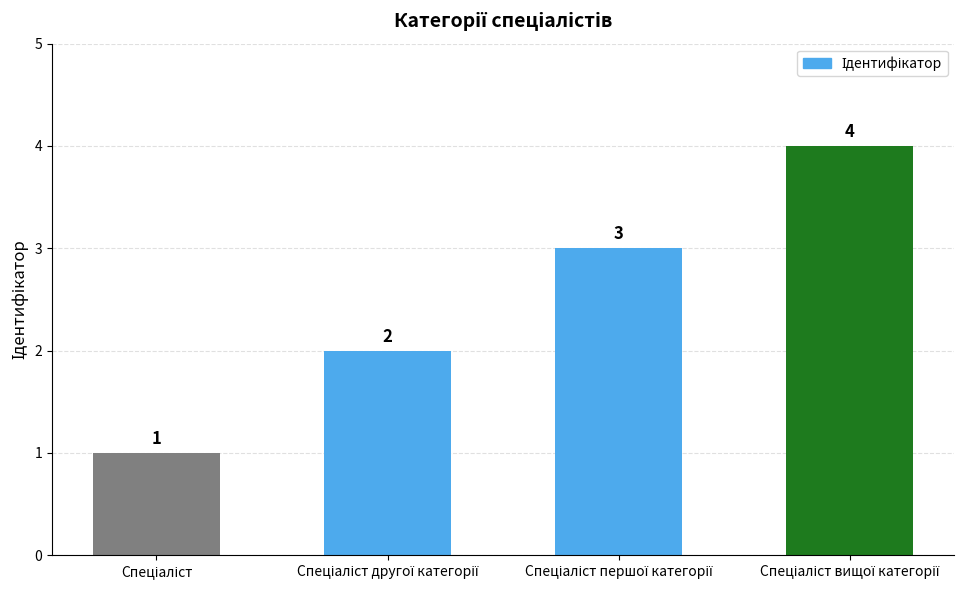

What is the greatest value displayed?

4